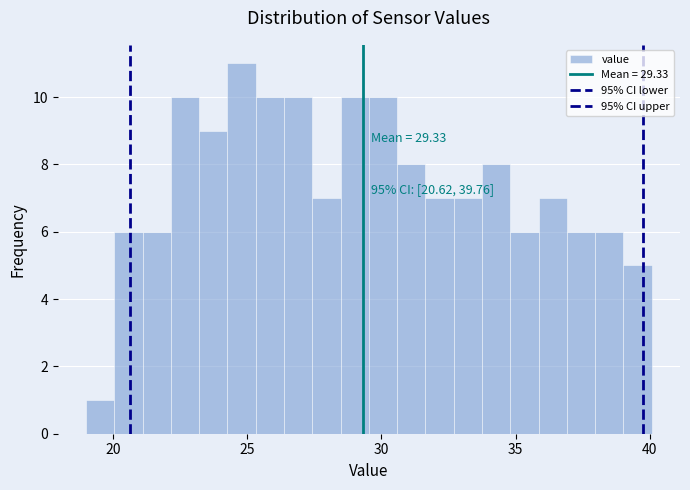

Read against the x-axis, roughly where is the centre of the tallest bar?

25.0